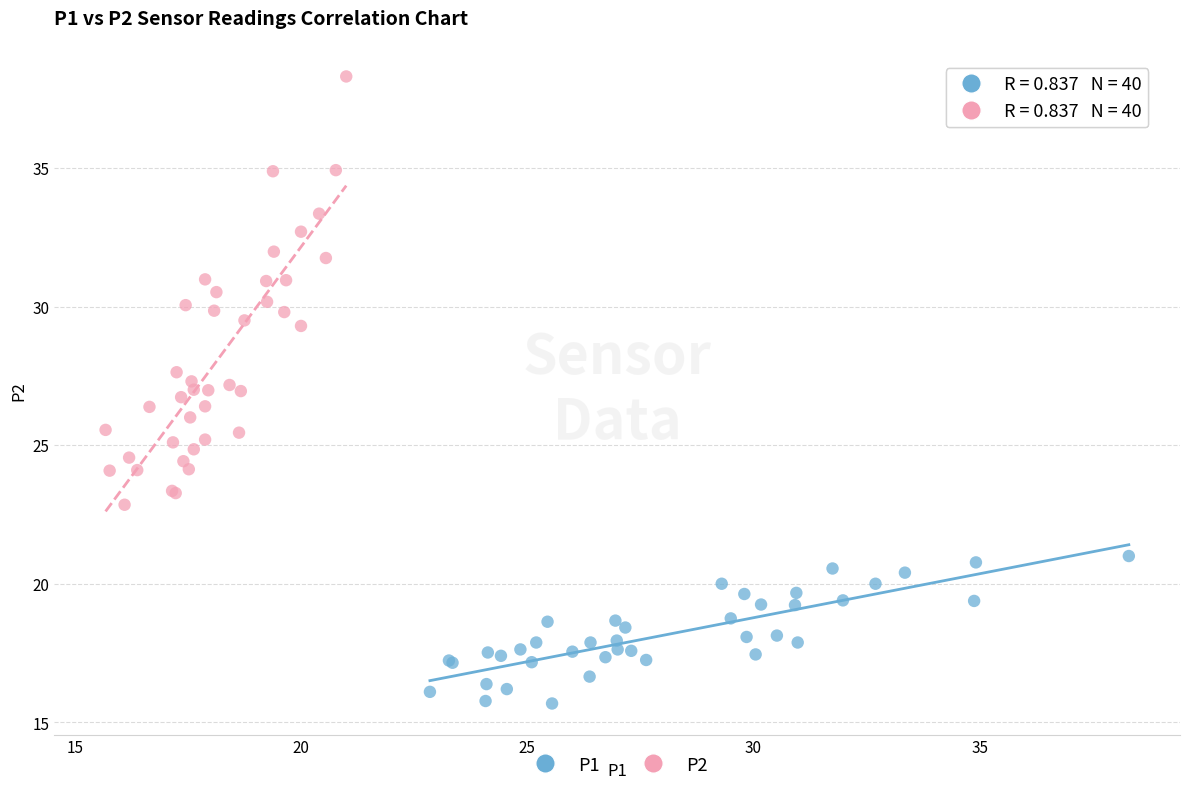

Which series has the widest spread of Y values?

P2